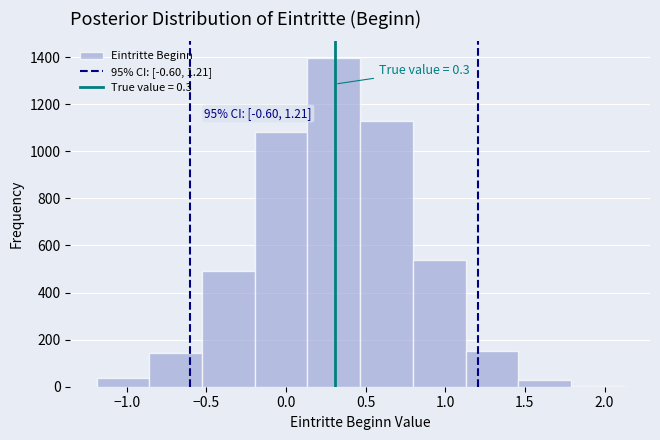

Which range on the x-axis has the tallest bar?

0.15 to 0.45